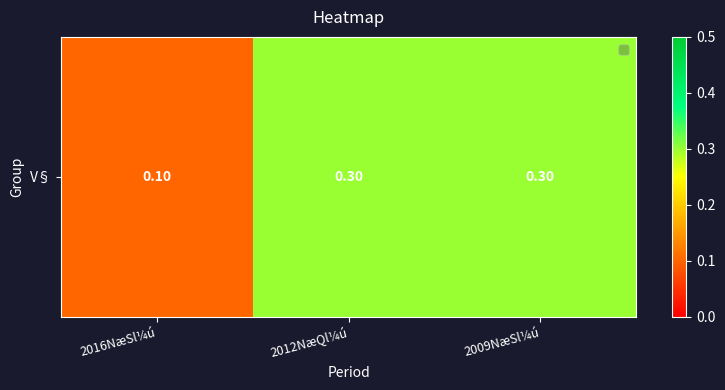

List the labels in order of value, largest first.

2012NæQl¼ú, 2009NæSl¼ú, 2016NæSl¼ú